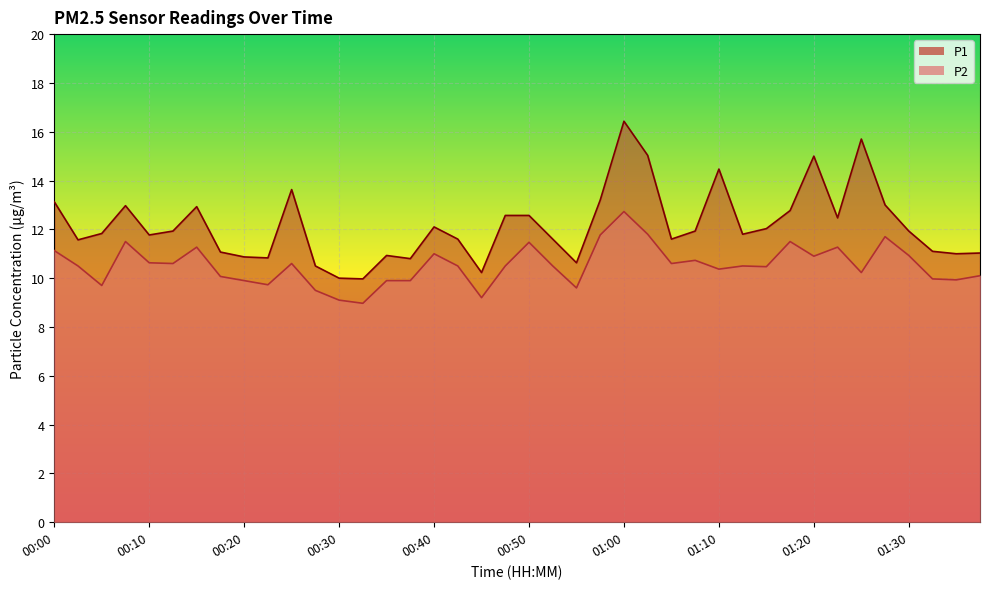

What position from the right is 01:30?

4